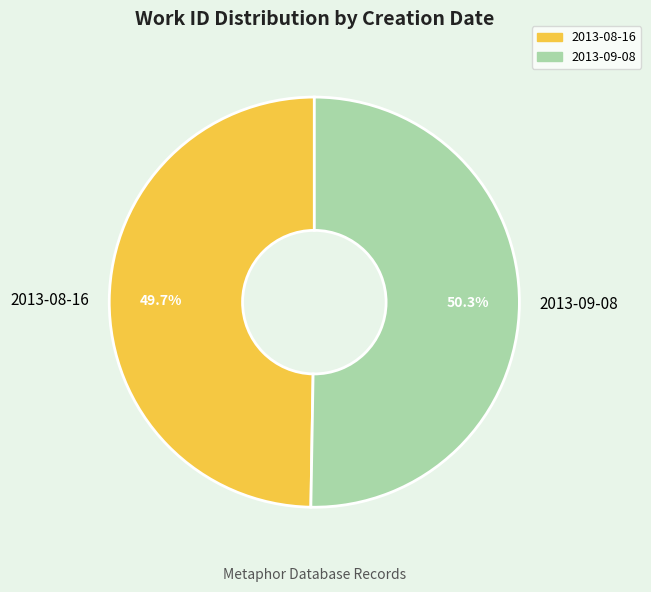

Which slice represents more than half of the pie?

2013-09-08